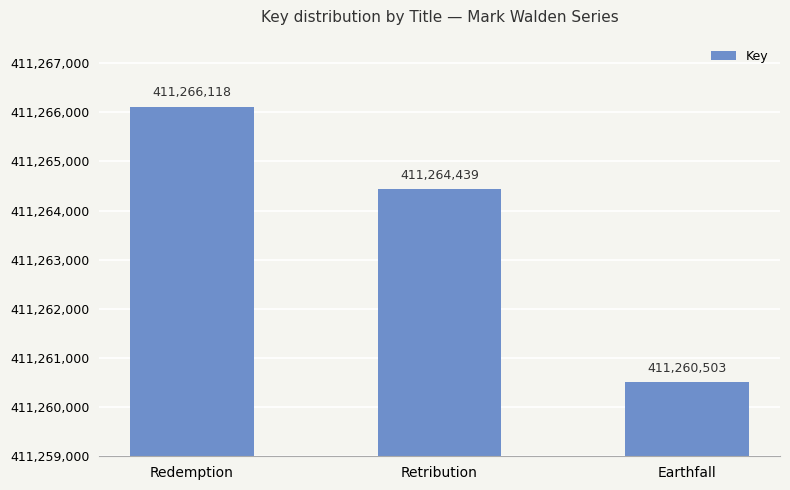

What is the sum of all values?

1233791060